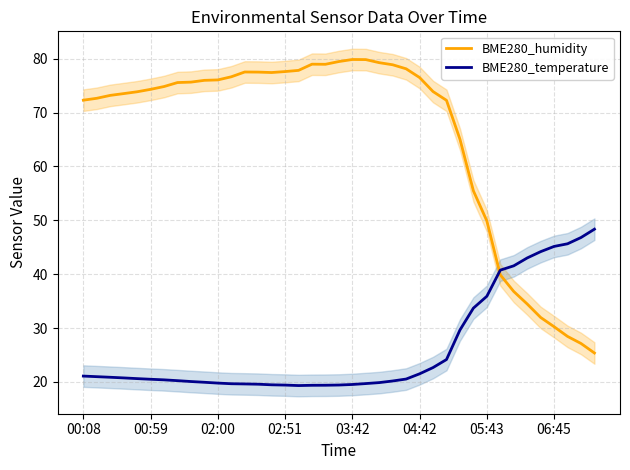

Which series ends up on top after the final intersection of BME280_temperature and BME280_humidity?

BME280_temperature